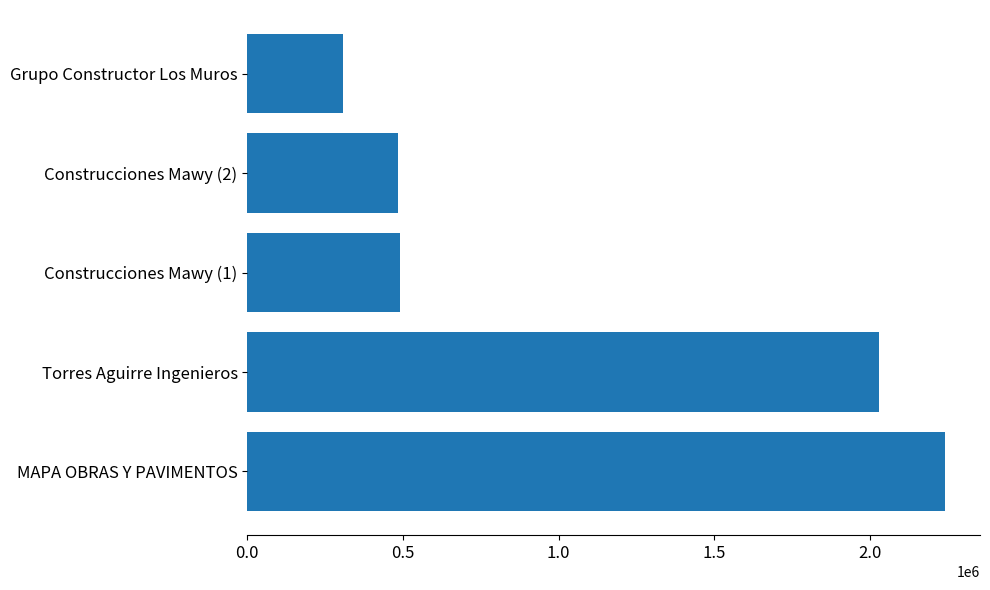

Does the chart contain any negative values?

No